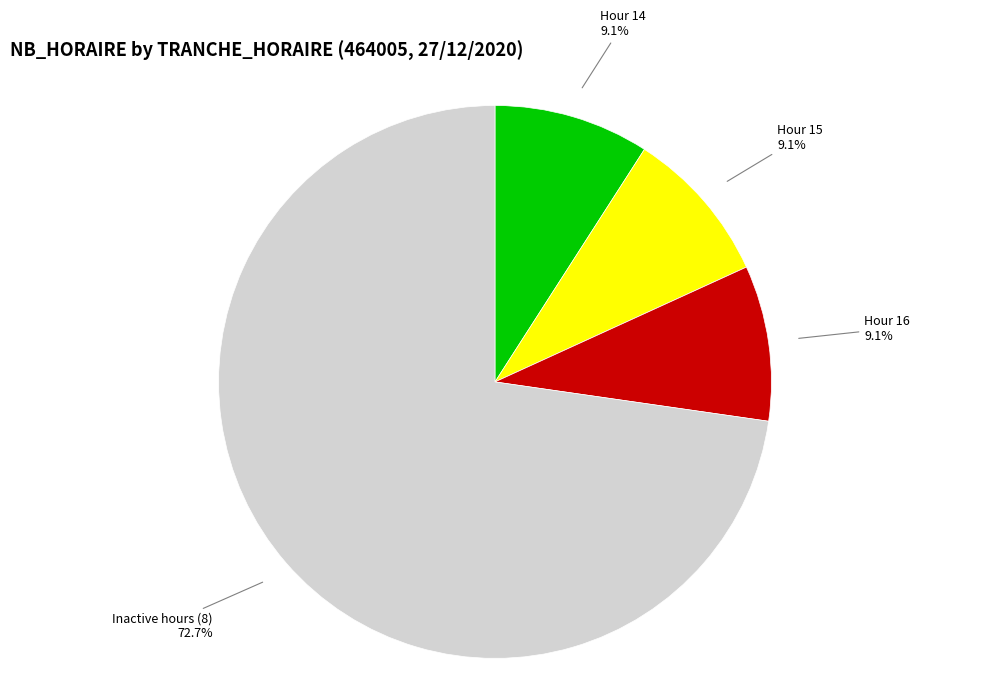

What is the majority slice?

Inactive hours (8)